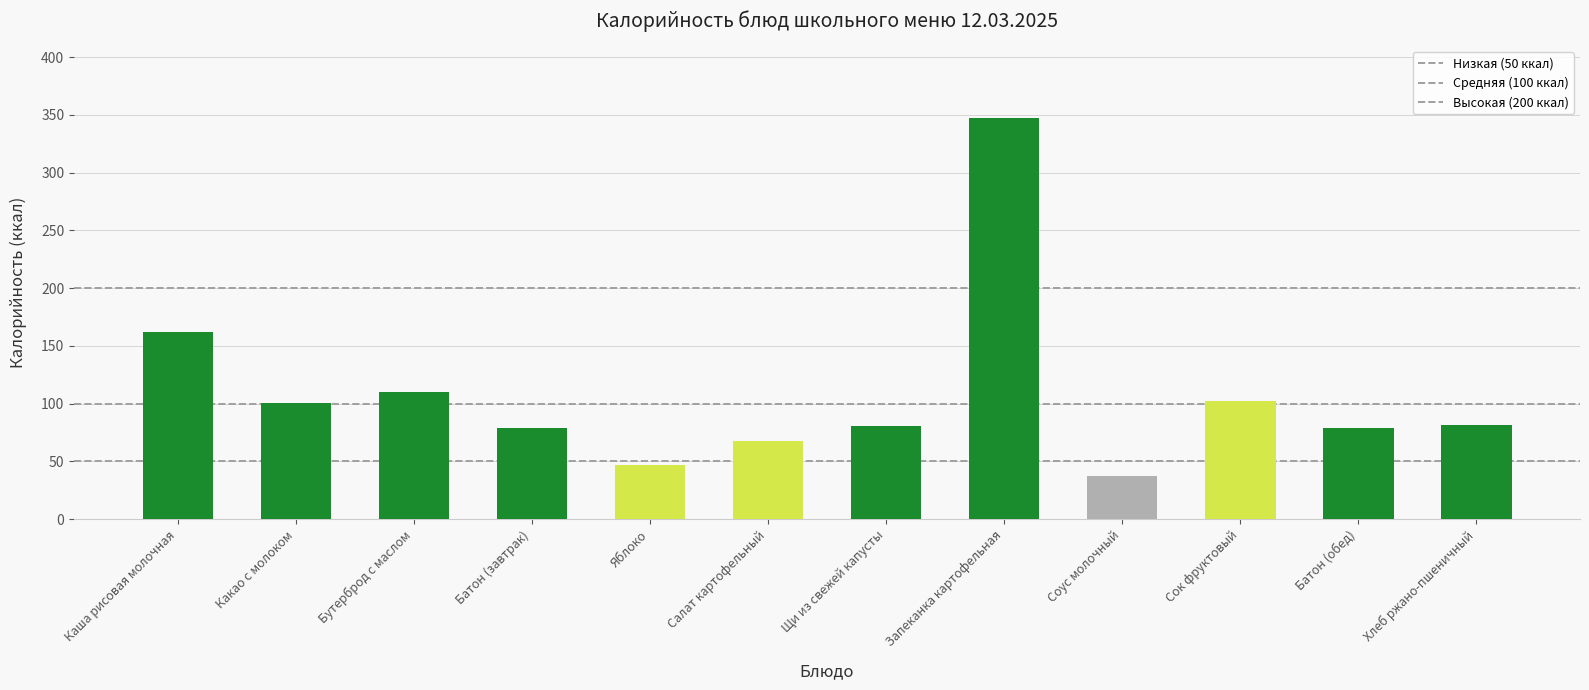

Does the chart contain stacked bars?

No